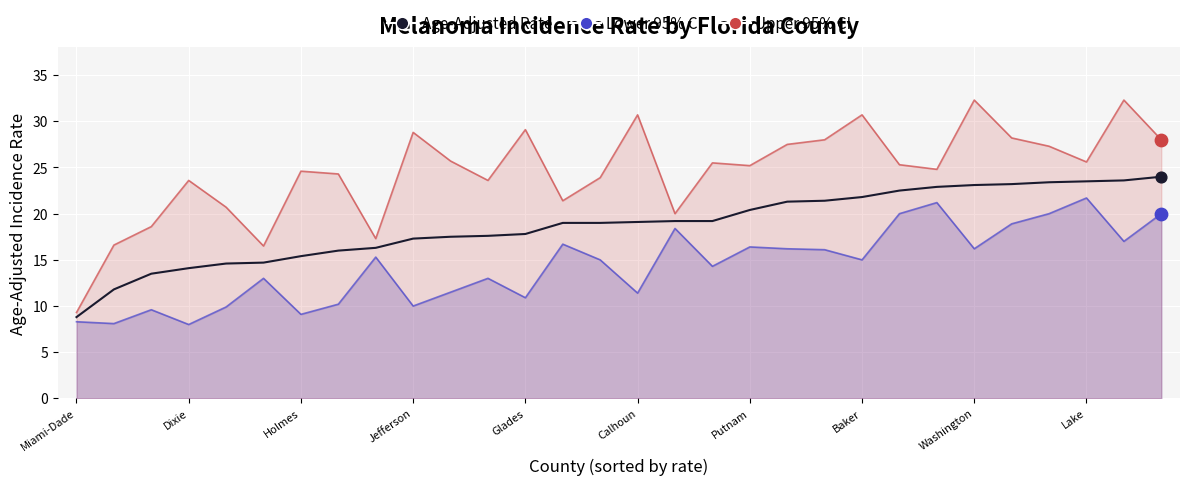

What is the change in value from Glades to Baker?

+4.0